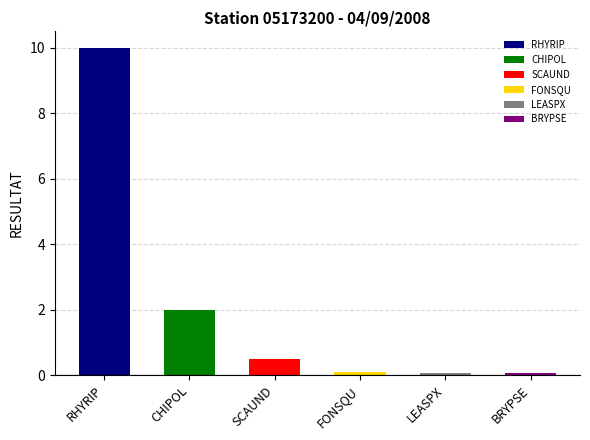

What is the smallest value displayed?

0.1